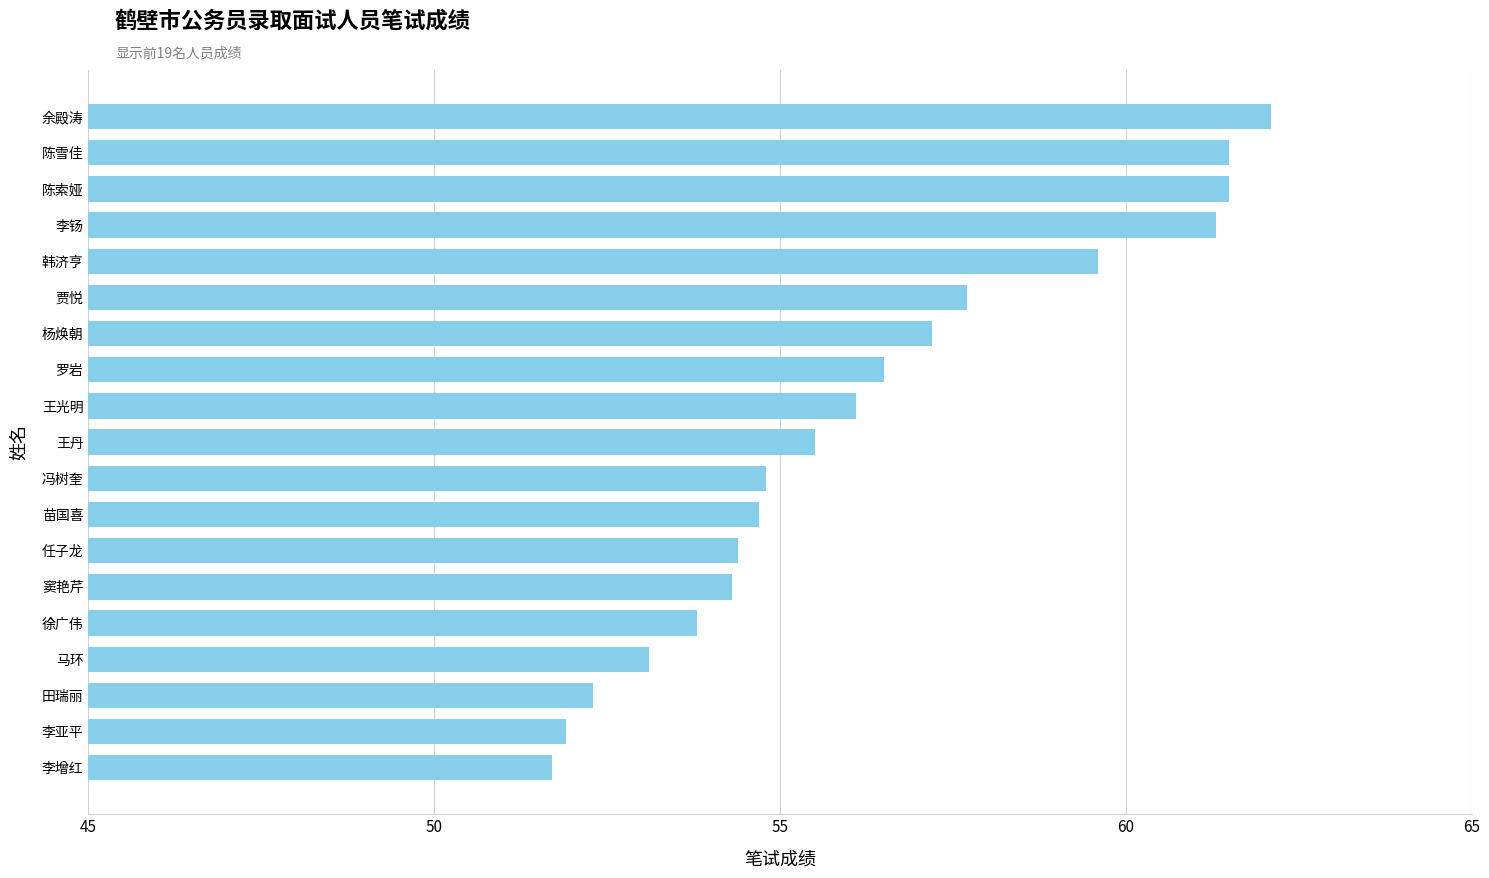

What is the change in value from 李亚平 to 窦艳芹?

+2.4